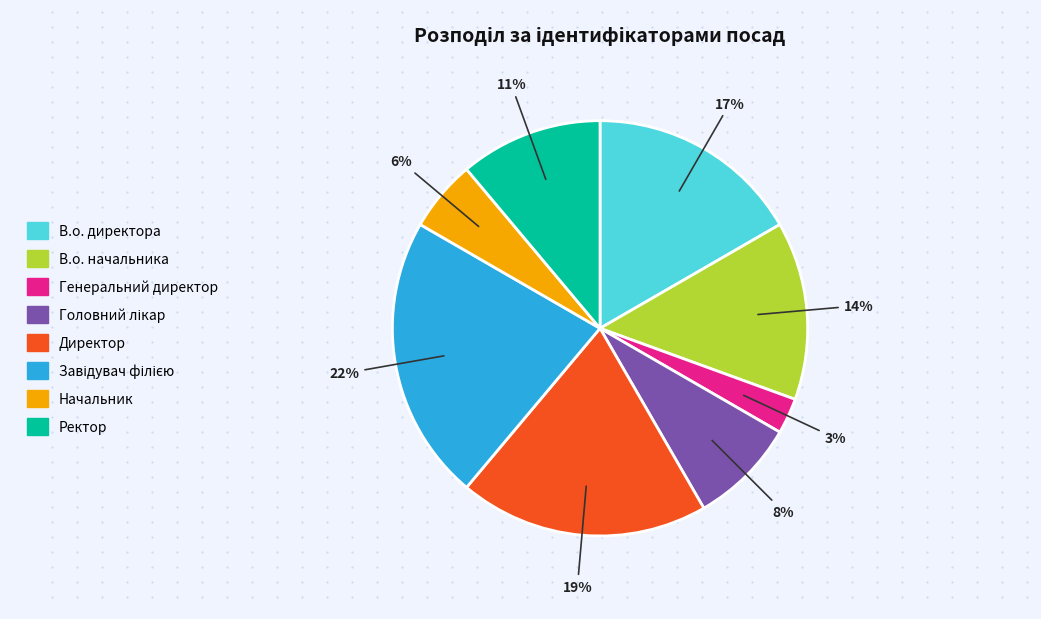

Is Директор the majority of the pie?

No